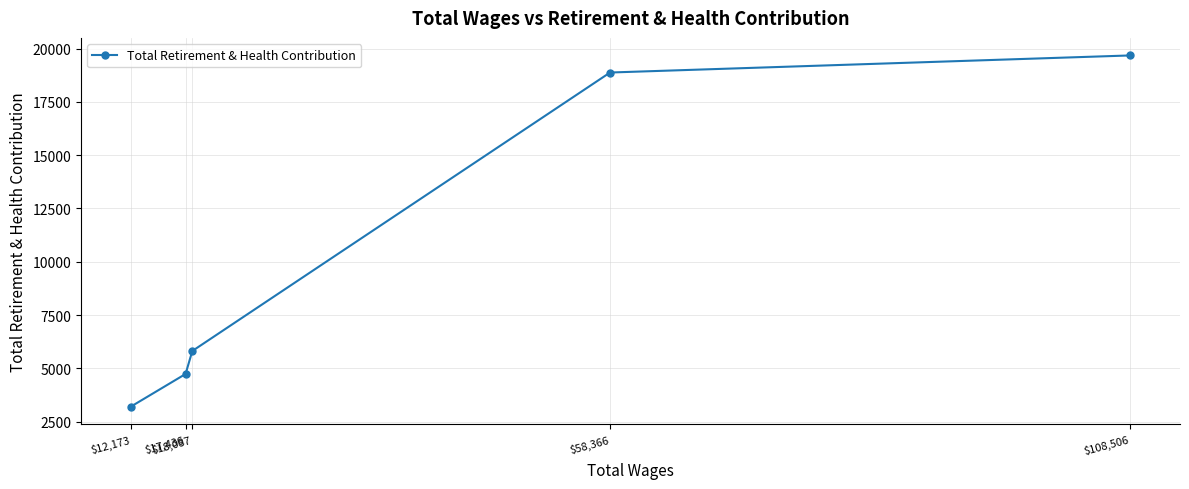

Is it true that the value at $17,436 is 4735?

True